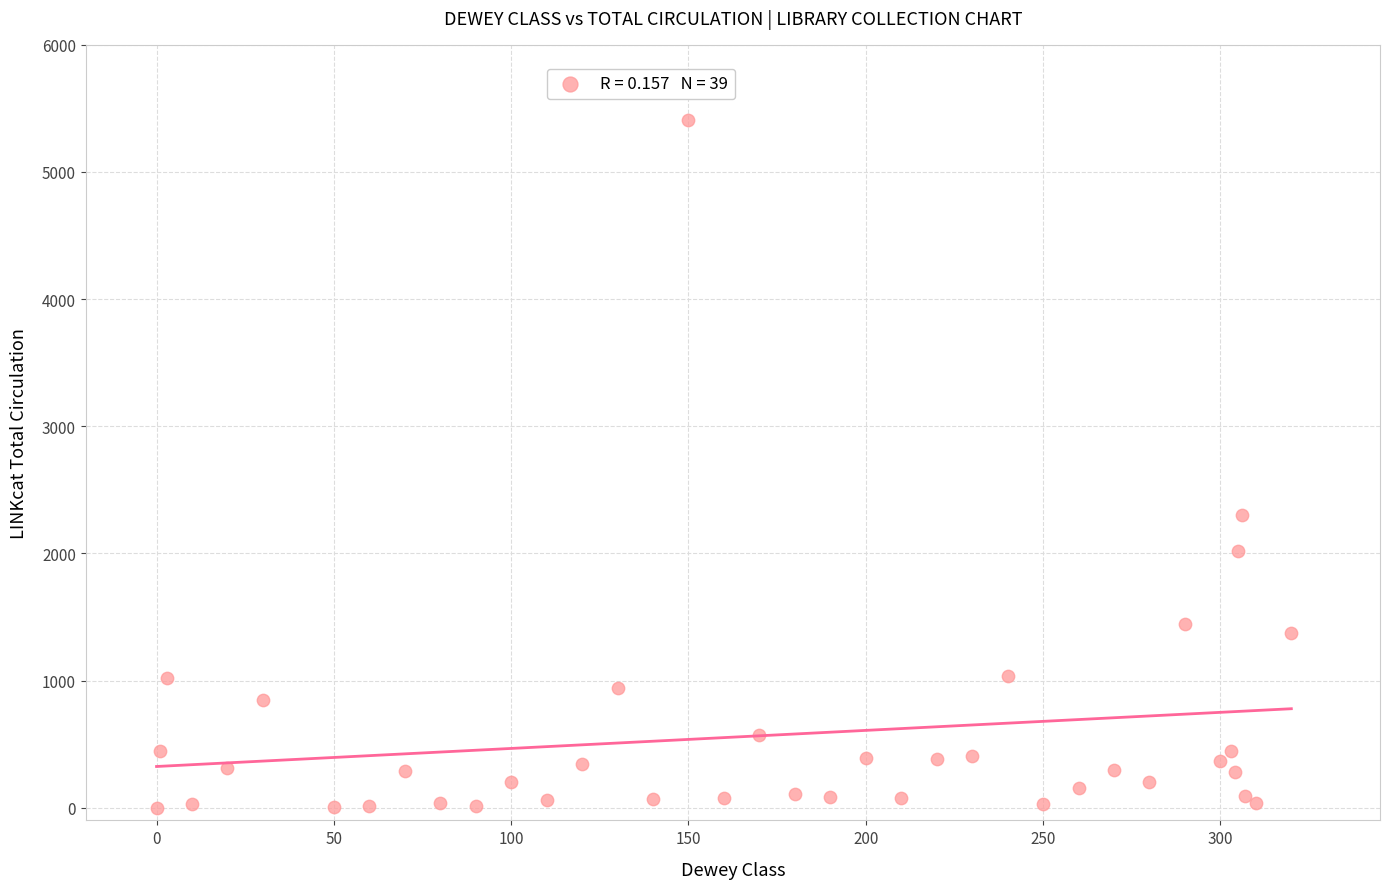

What Y value in the scatter plot is closest to 2703?

2303